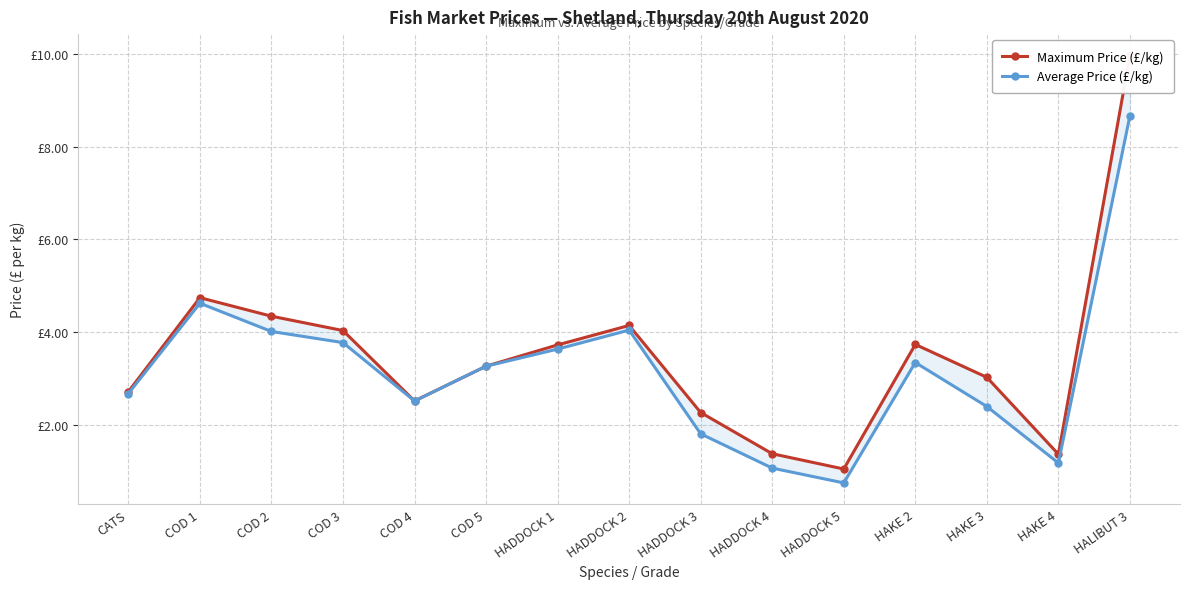

The value of Maximum Price (£/kg) at COD 2 is 6.8. True or false?

False